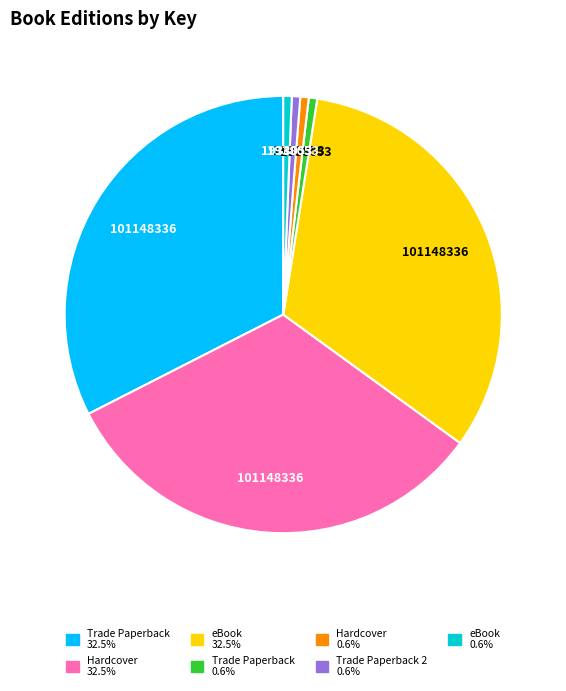

Does any single category account for the majority?

No